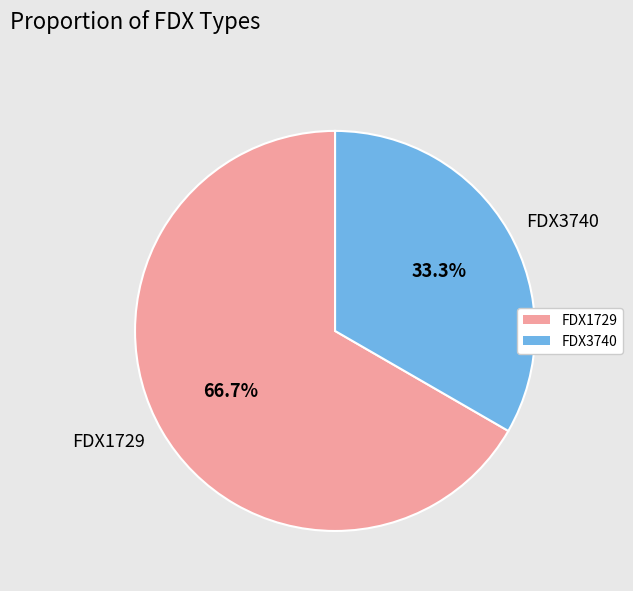

What percentage do FDX3740 and FDX1729 together represent?

100.0%